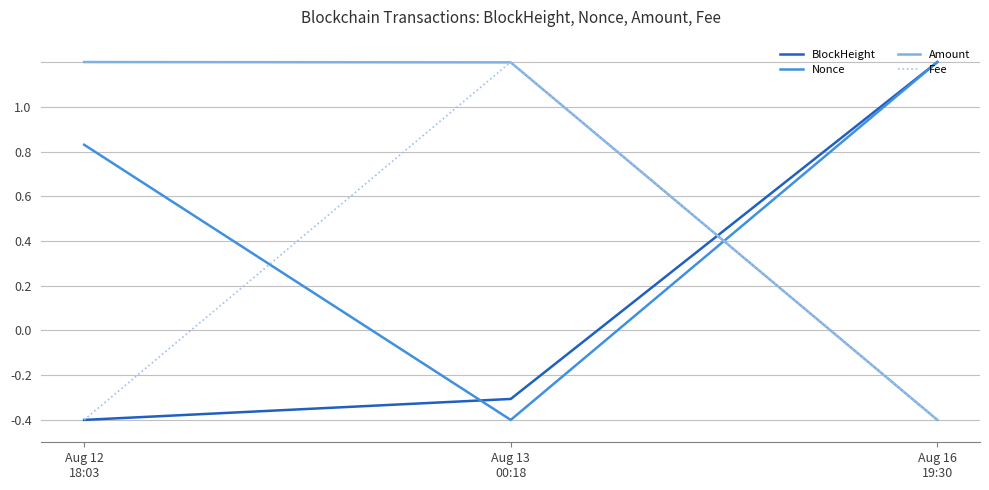

Where is BlockHeight nearest to the value 0?

Aug 13
00:18